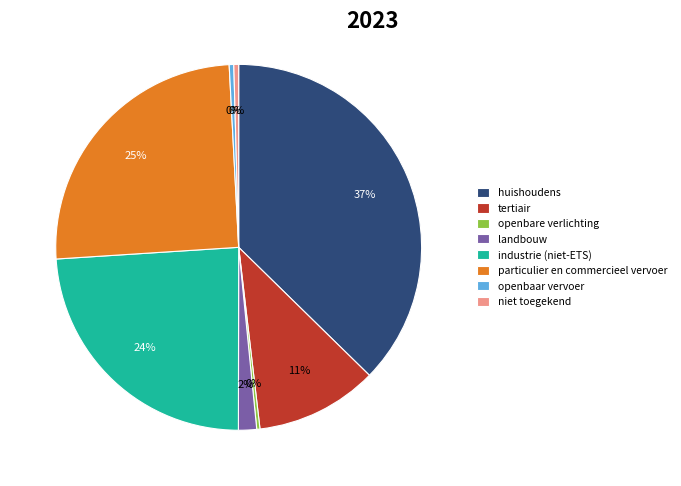

What percentage is the industrie (niet-ETS) slice, to the nearest percent?

24%